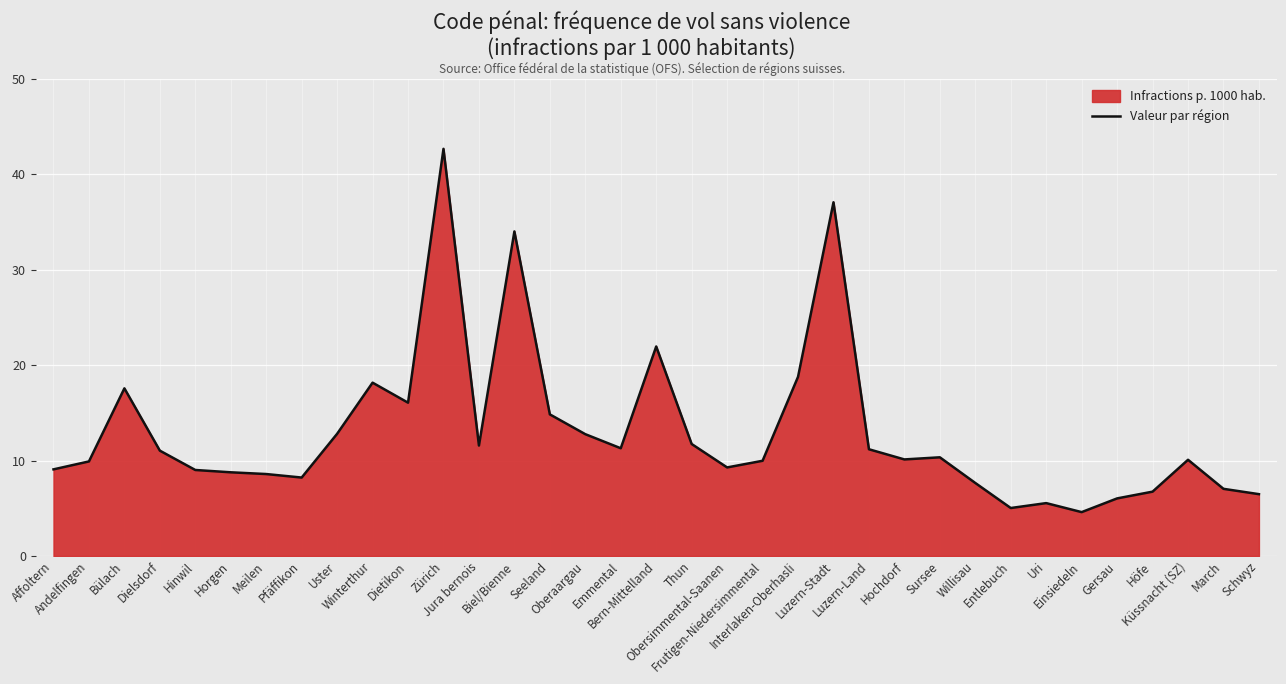

What position from the right is Schwyz?

1